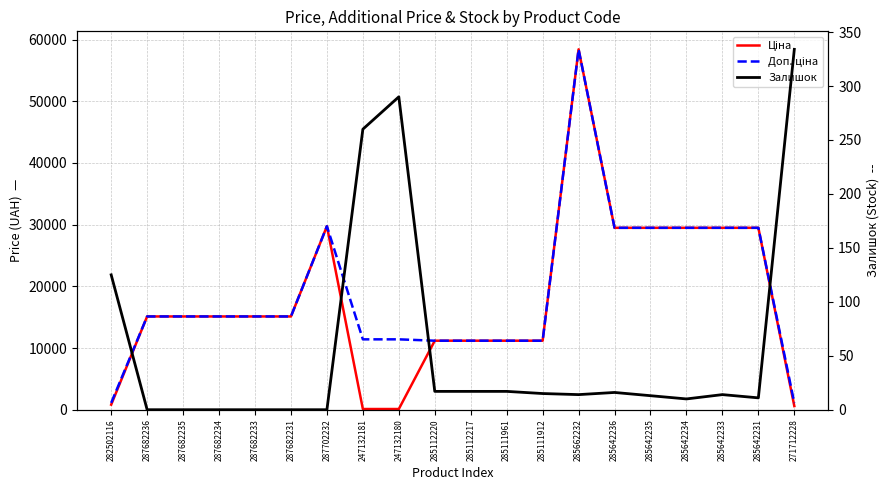

Rank the series by their maximum value, from highest to lowest.

Ціна, Доп. ціна, Залишок